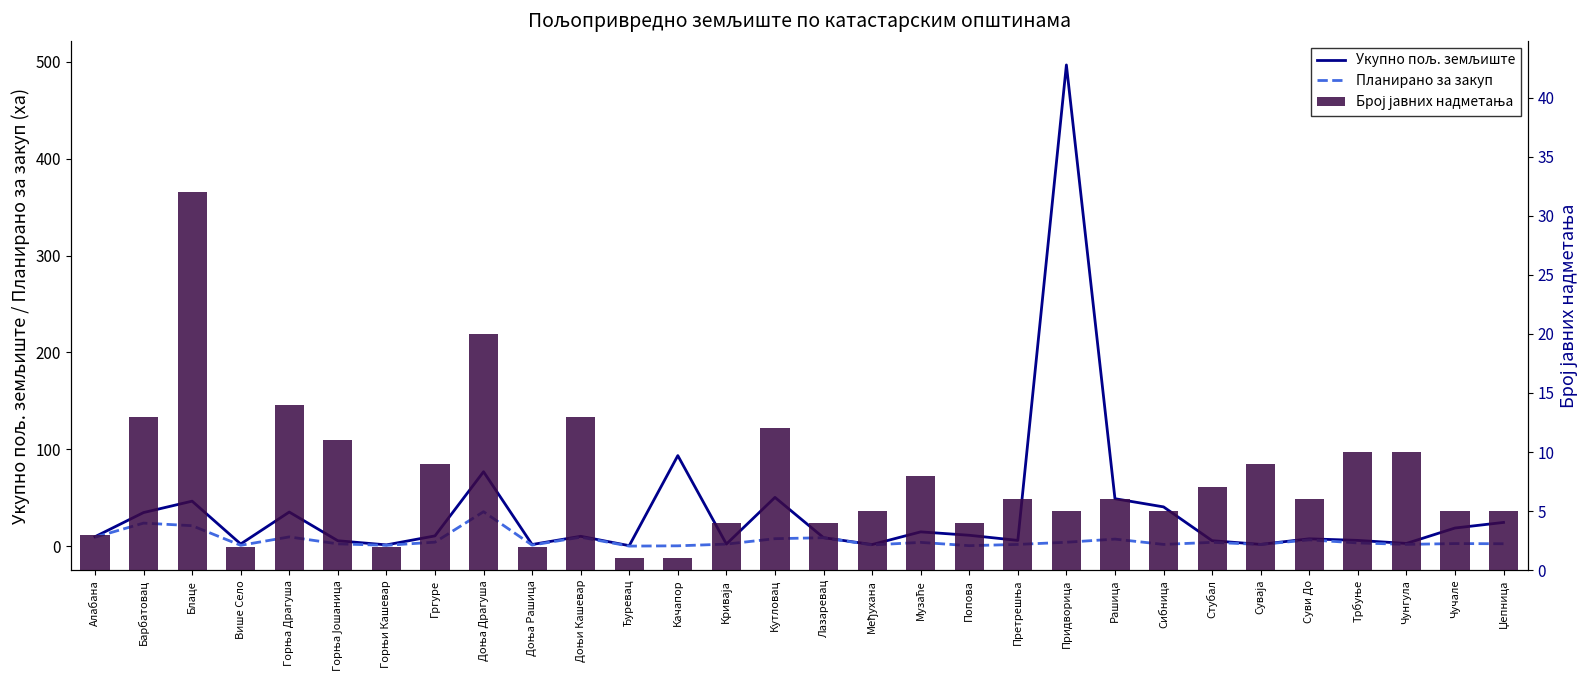

Which category has the lowest value in the Број јавних надметања series?

Ђуревац